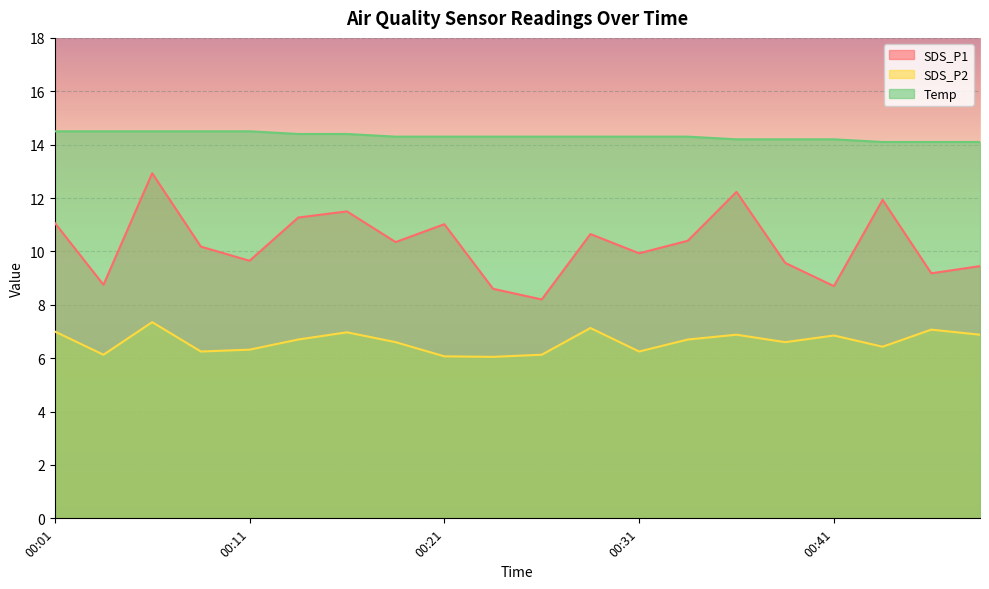

At which label does SDS_P1 reach its peak?

00:06